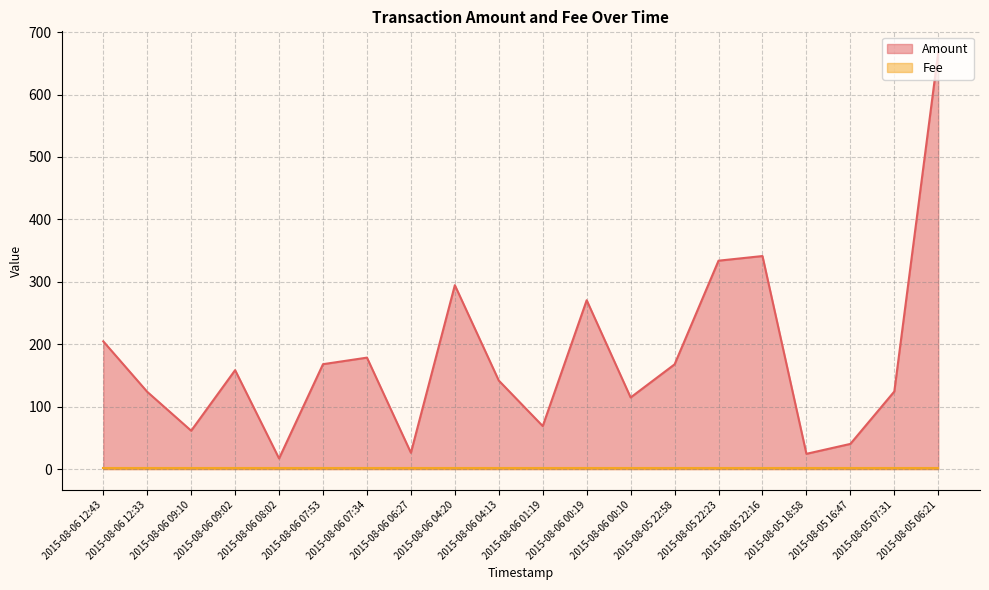

True or false: there are more than 0 points higher than both neighbors.

True